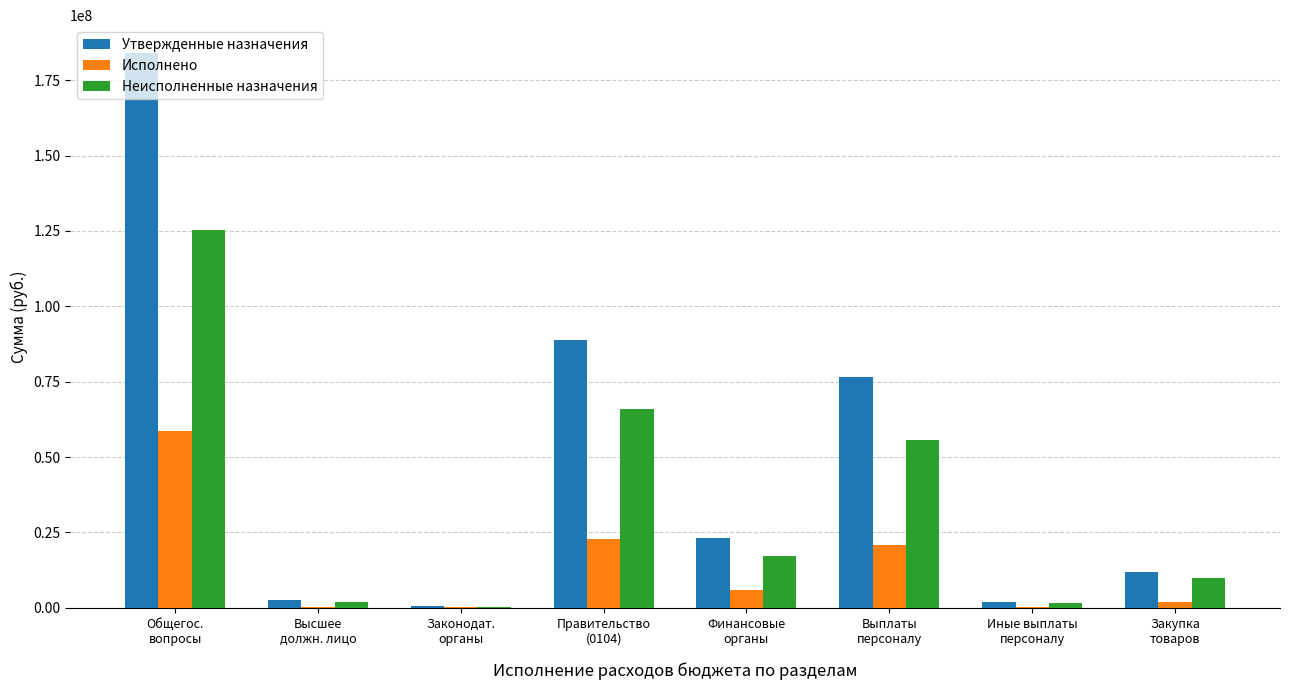

How many groups of bars are there?

8